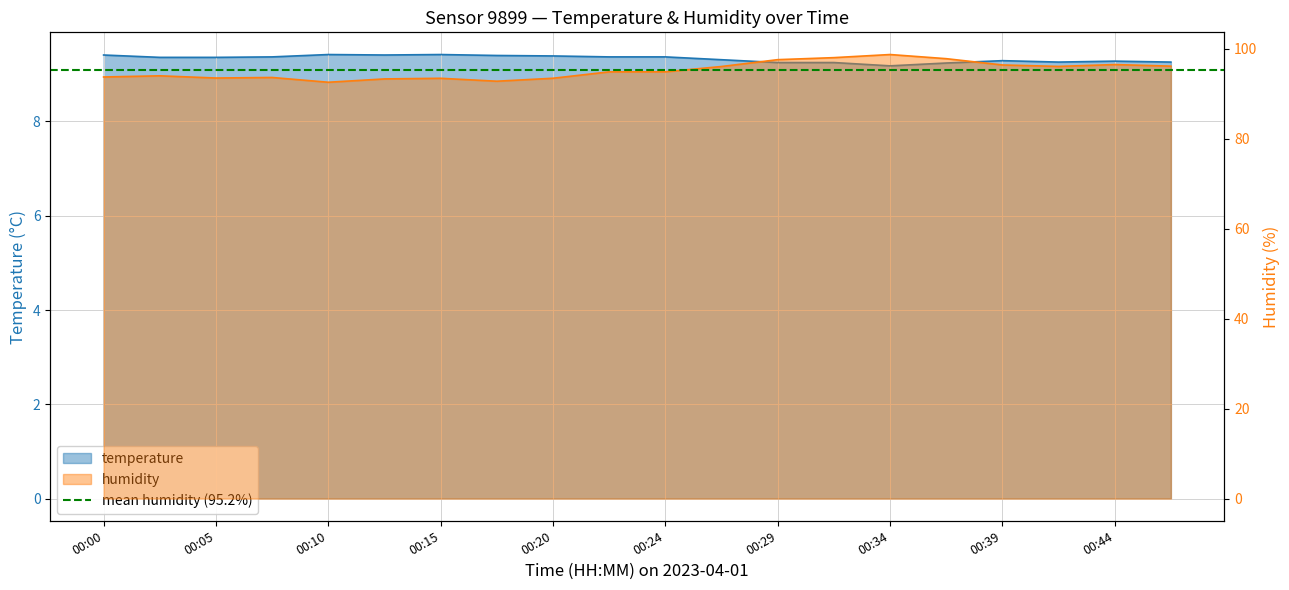

What is the difference between the humidity values at 00:24 and 00:29?

2.7